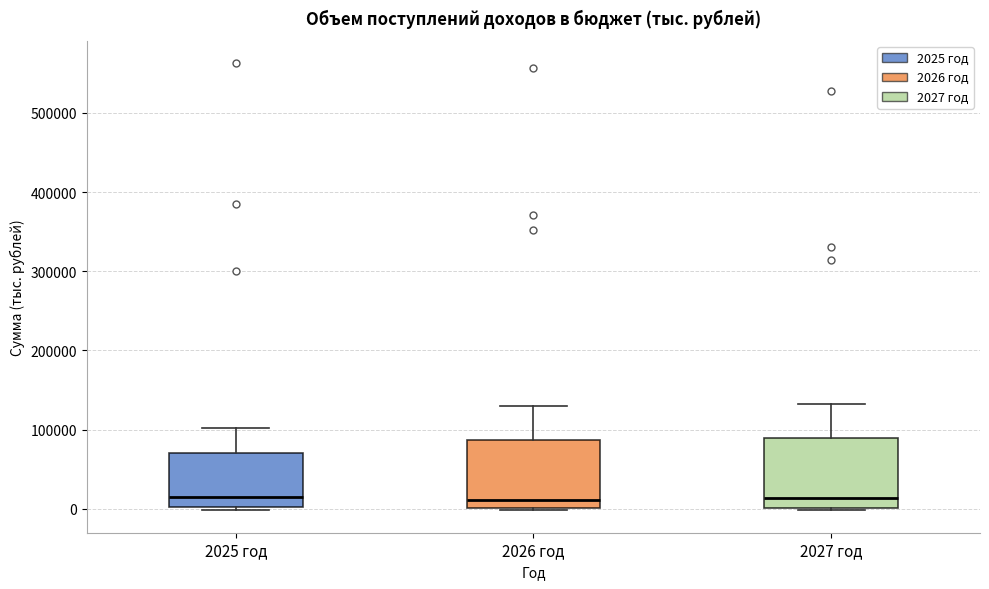

Reading left to right, read every box against the y-axis: the position of its median line, the range the box covers, and the ends of its whiskers. The values are not printed on the chart, so give them approximately, as read against the axis.

2025 год: median 10000, box 0 to 70000, whiskers 0 (just below the box's lower edge) to 100000
2026 год: median 10000, box 0 to 90000, whiskers 0 to 130000
2027 год: median 10000, box 0 to 90000, whiskers 0 to 130000